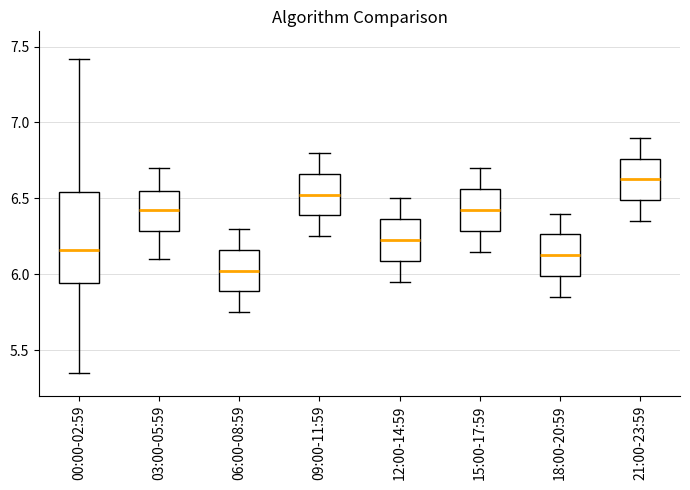

Which box's median line is the highest?

21:00-23:59